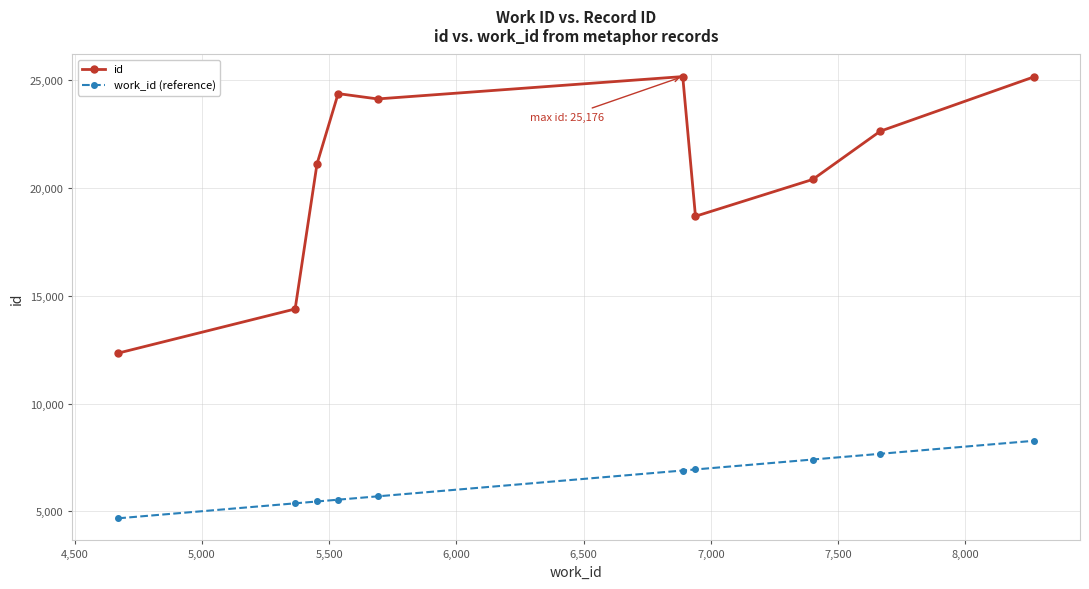

What is the average value of the id series?

20845